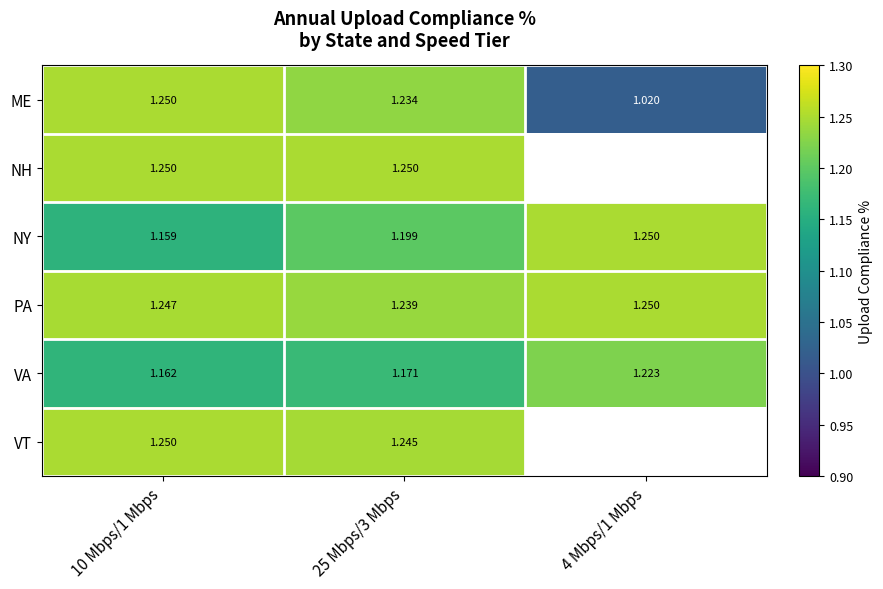

Rank the series at 25 Mbps/3 Mbps from highest to lowest value.

NH, VT, PA, ME, NY, VA